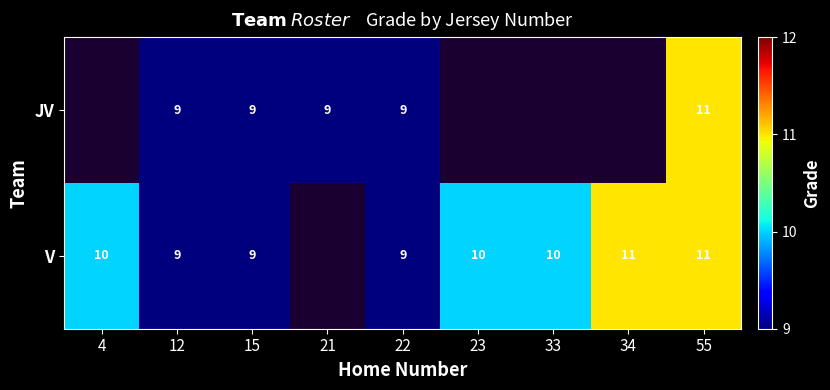

Which label corresponds to the smallest value in the chart?

12